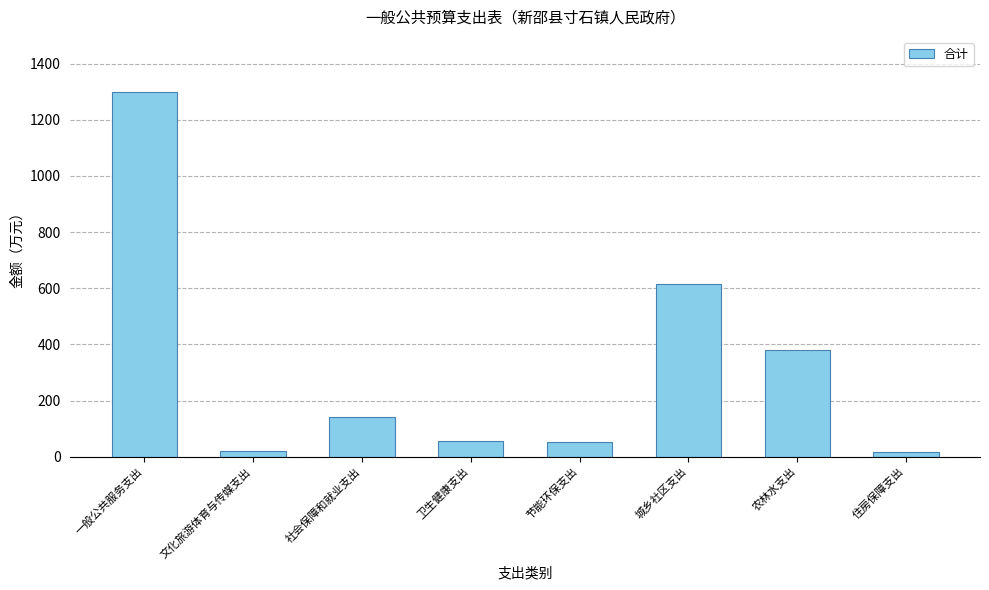

Approximately how many times larger is the value at 城乡社区支出 compared to 一般公共服务支出?

0.5